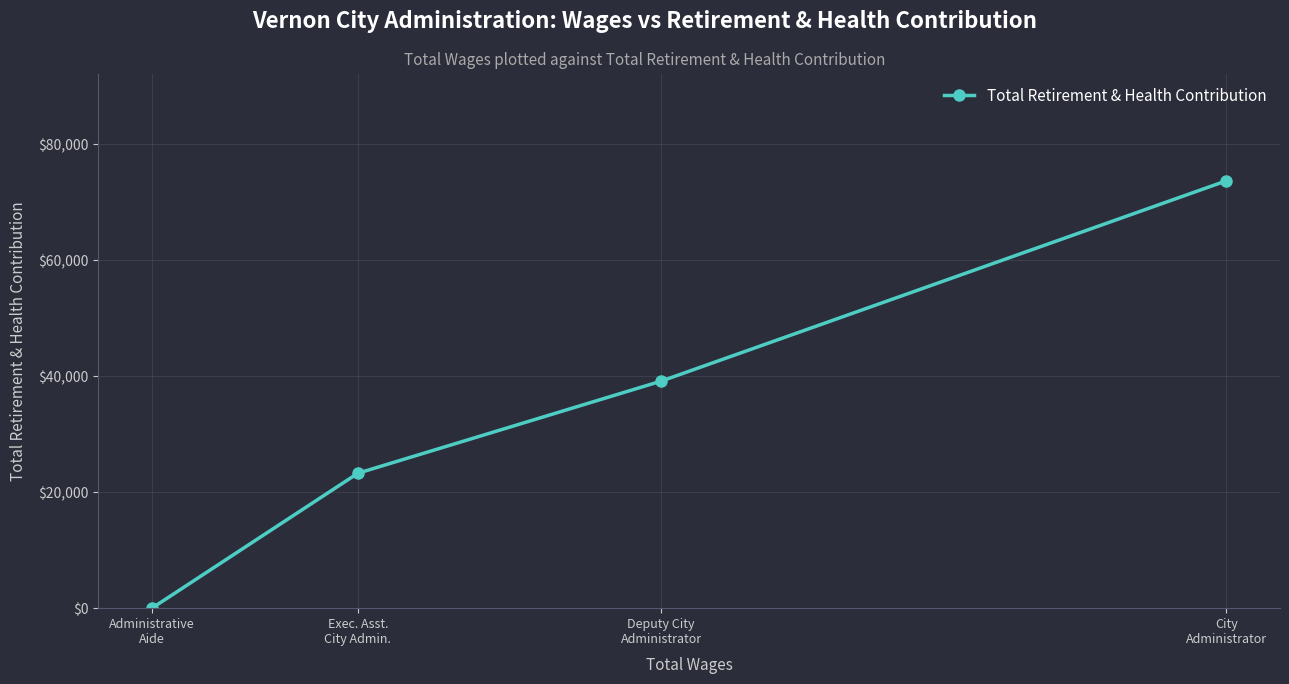

What is the value of the 1st point from the left?

0